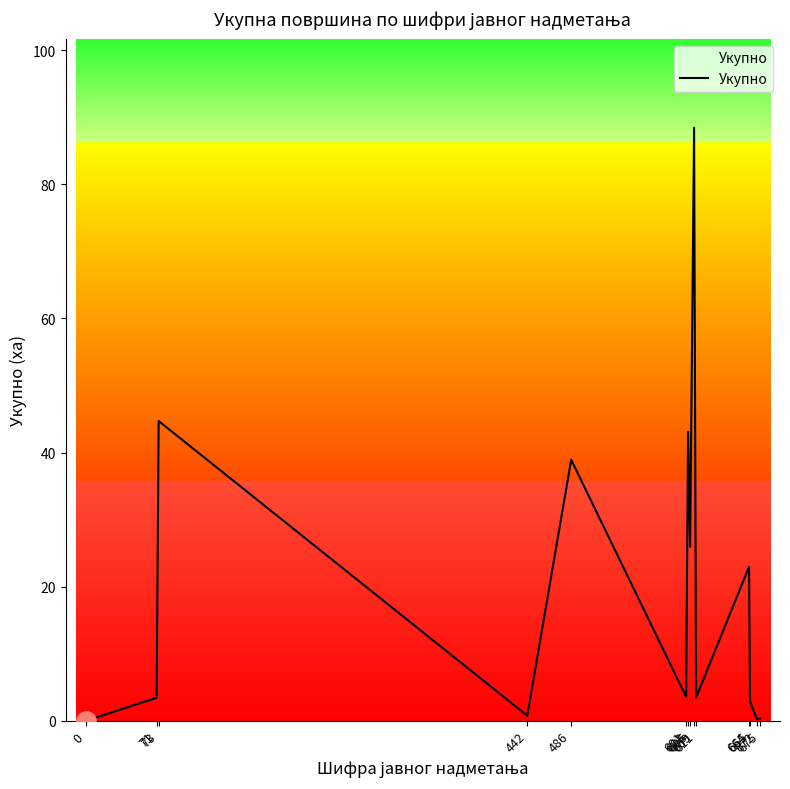

The value at 0 is 0.0. True or false?

True